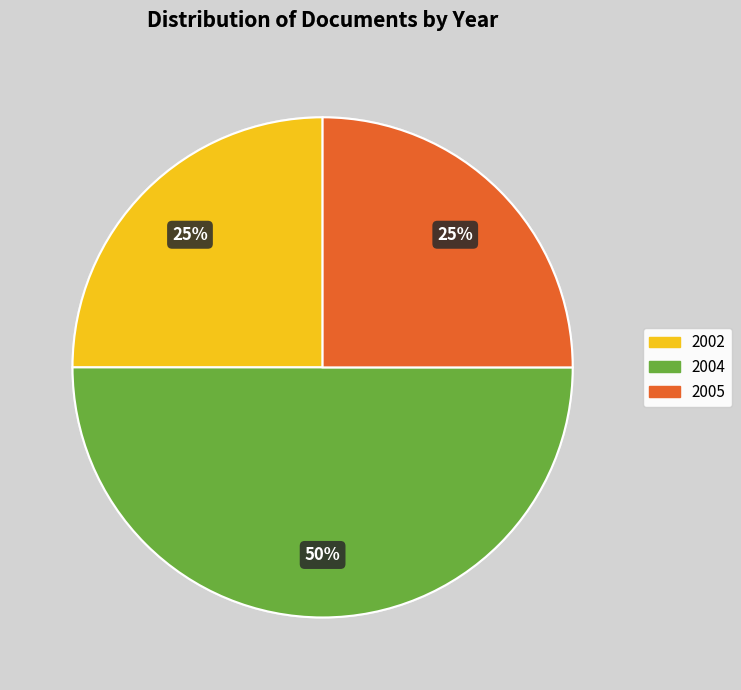

How many segments does this pie chart have?

3